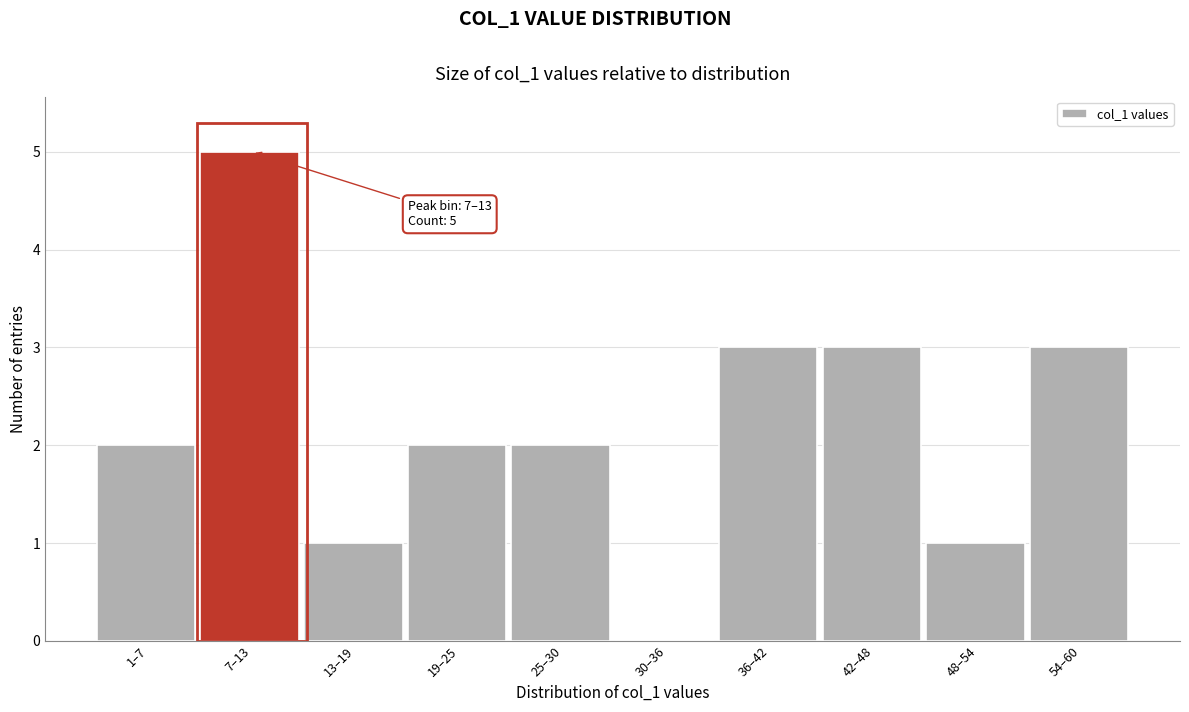

Reading left to right, transcribe all the data shown in this chart.

1–7=2	7–13=5	13–19=1	19–25=2	25–30=2	30–36=0	36–42=3	42–48=3	48–54=1	54–60=3